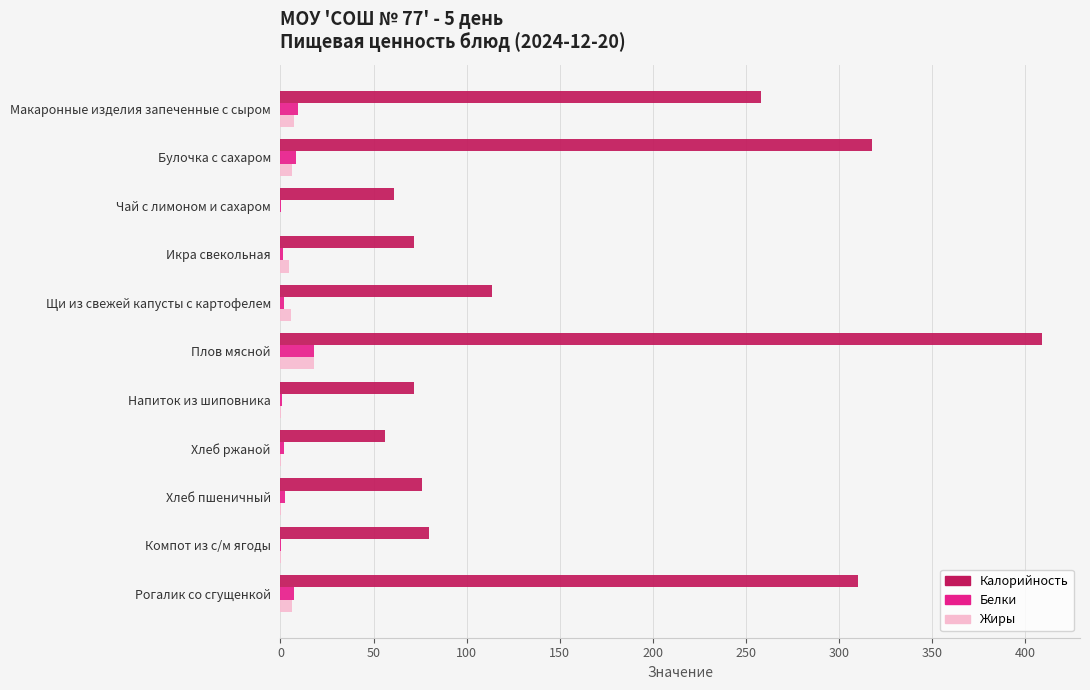

At which category is the sum across all series the highest?

Плов мясной